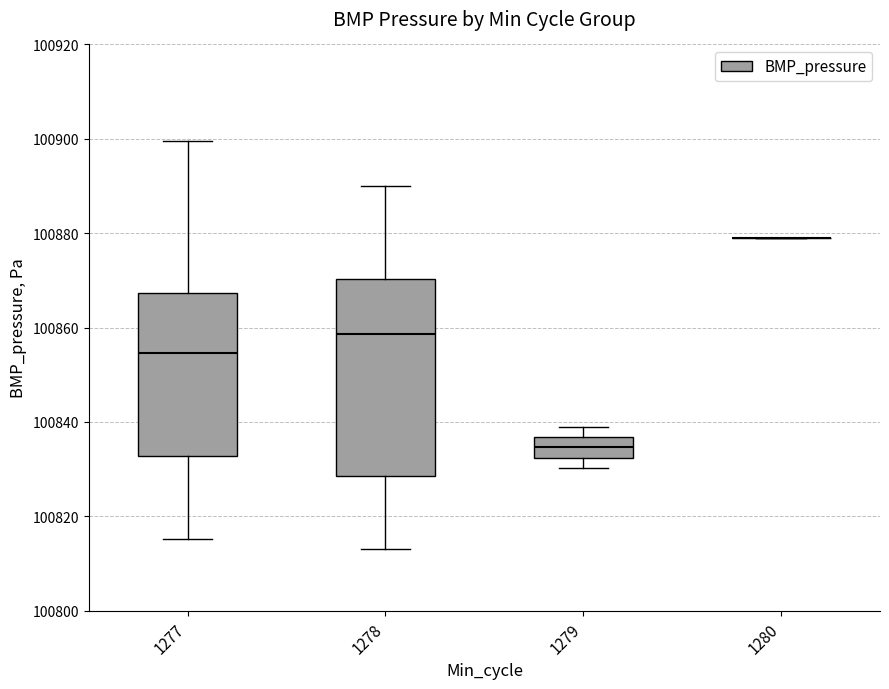

Where is the upper edge of the box at x = 1277 on the y-axis? The values are not printed on the chart, so give them approximately, as read against the axis.

100868